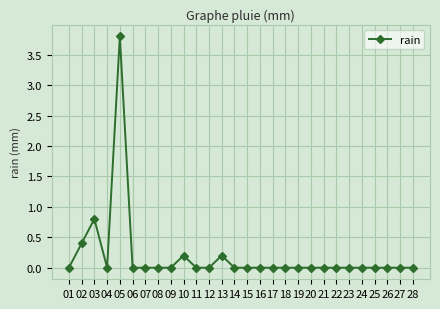

How many series are shown in this chart?

1